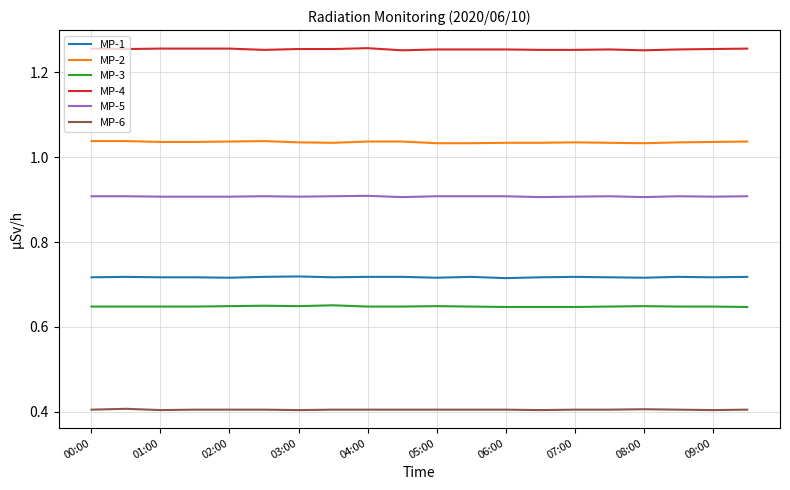

Which series has the largest total across all categories?

MP-4